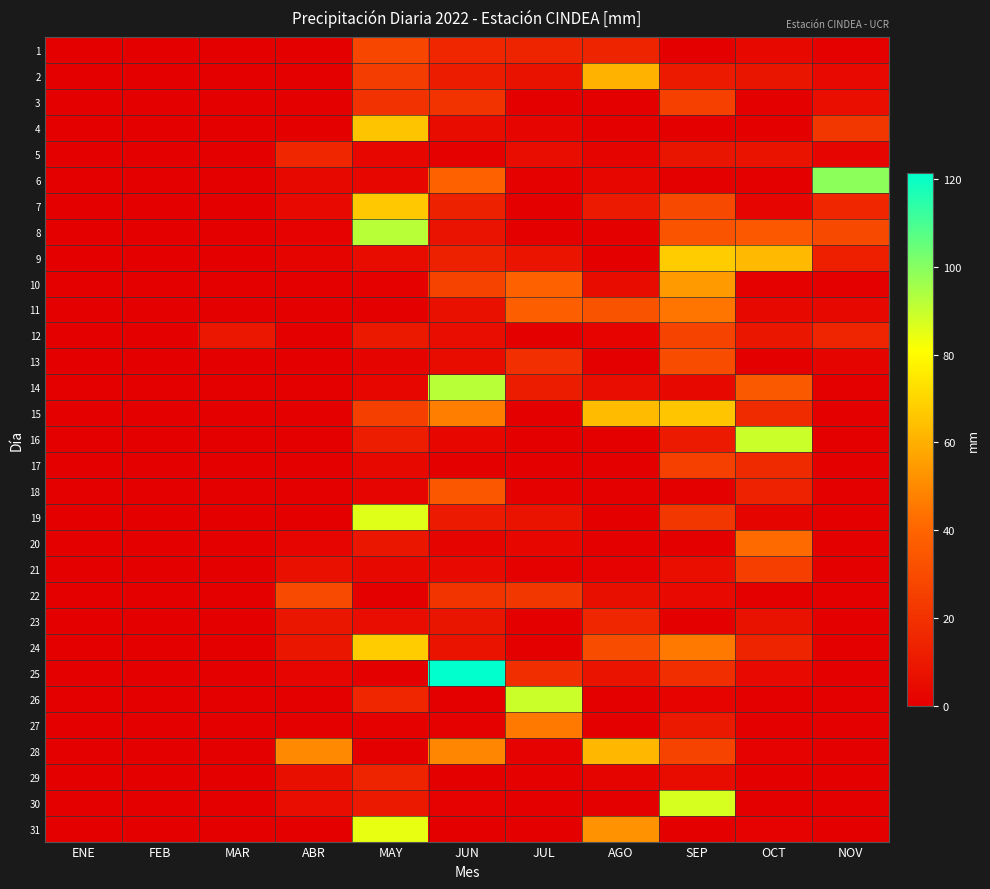

Rank the series at JUL from lowest to highest value.

7, 8, 12, 15, 16, 17, 23, 24, 30, 31, 3, 29, 6, 18, 21, 28, 4, 20, 5, 2, 19, 9, 14, 1, 25, 13, 22, 11, 10, 27, 26